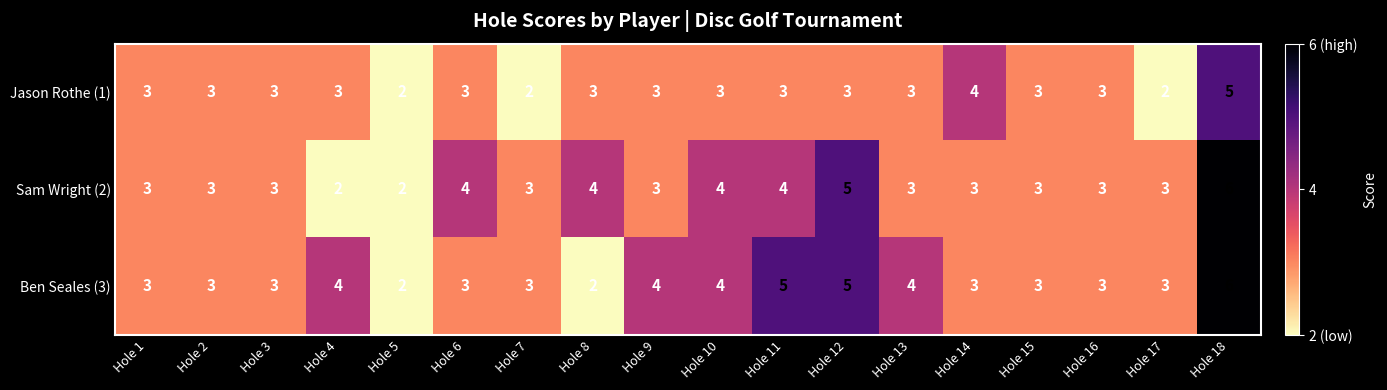

The value of Sam Wright (2) at Hole 2 is 3. True or false?

True